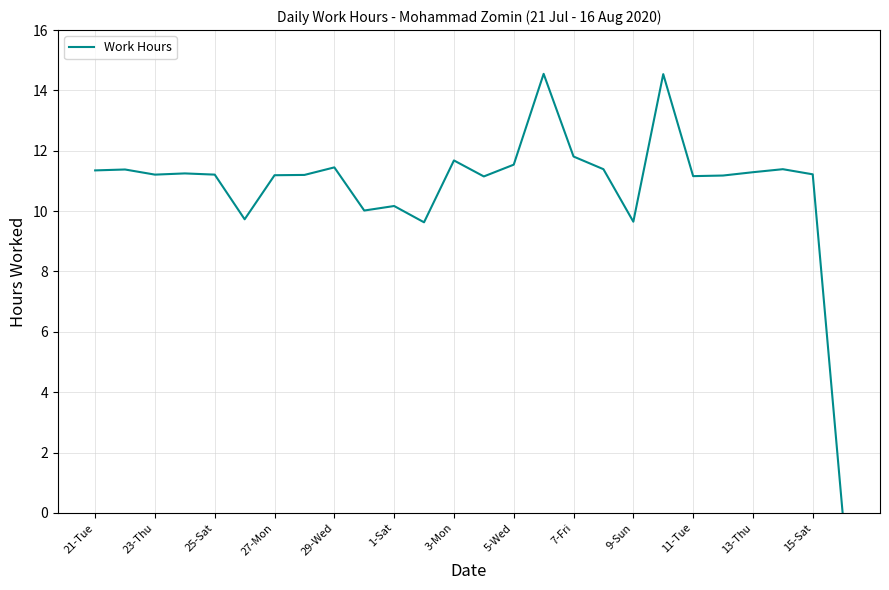

What is the maximum value shown in the chart?

14.6